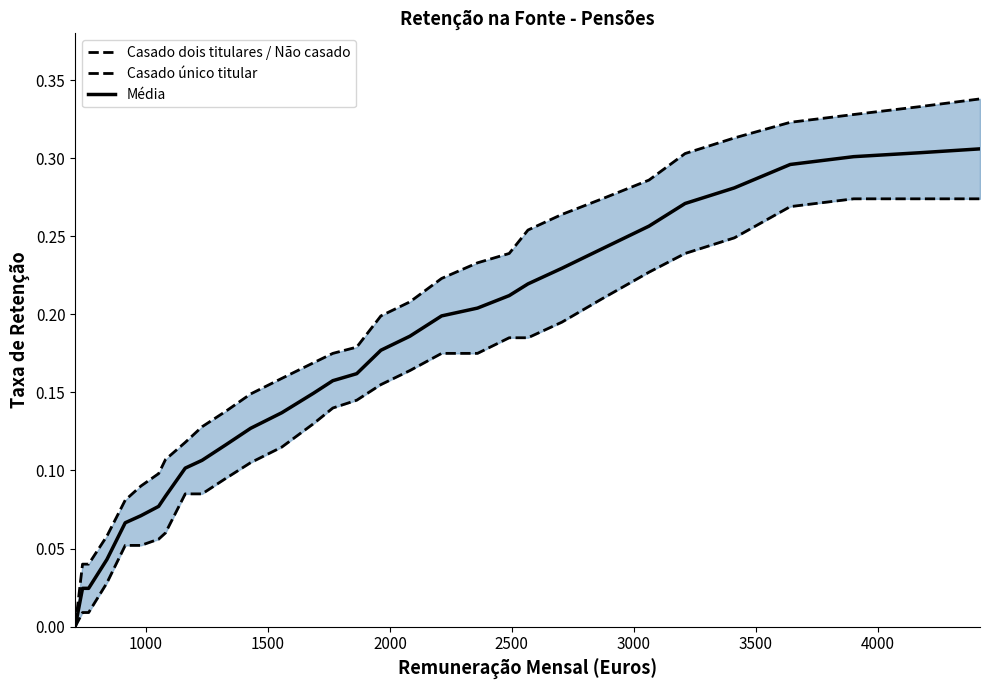

At how many categories does at least one series exceed 0?

31